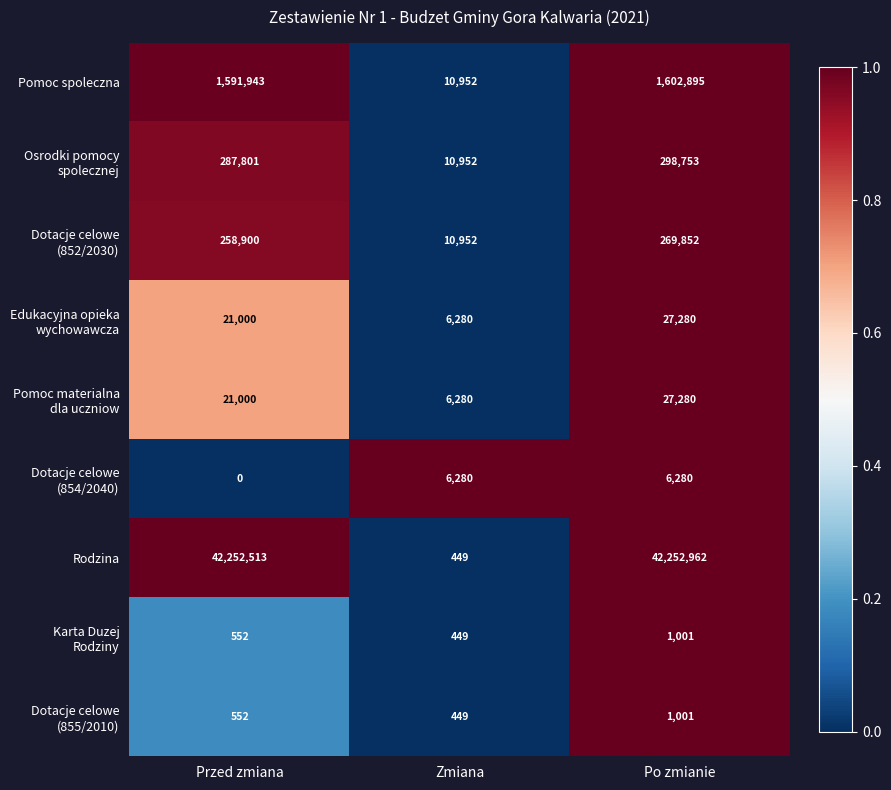

At which category is the sum across all series the highest?

Po zmianie